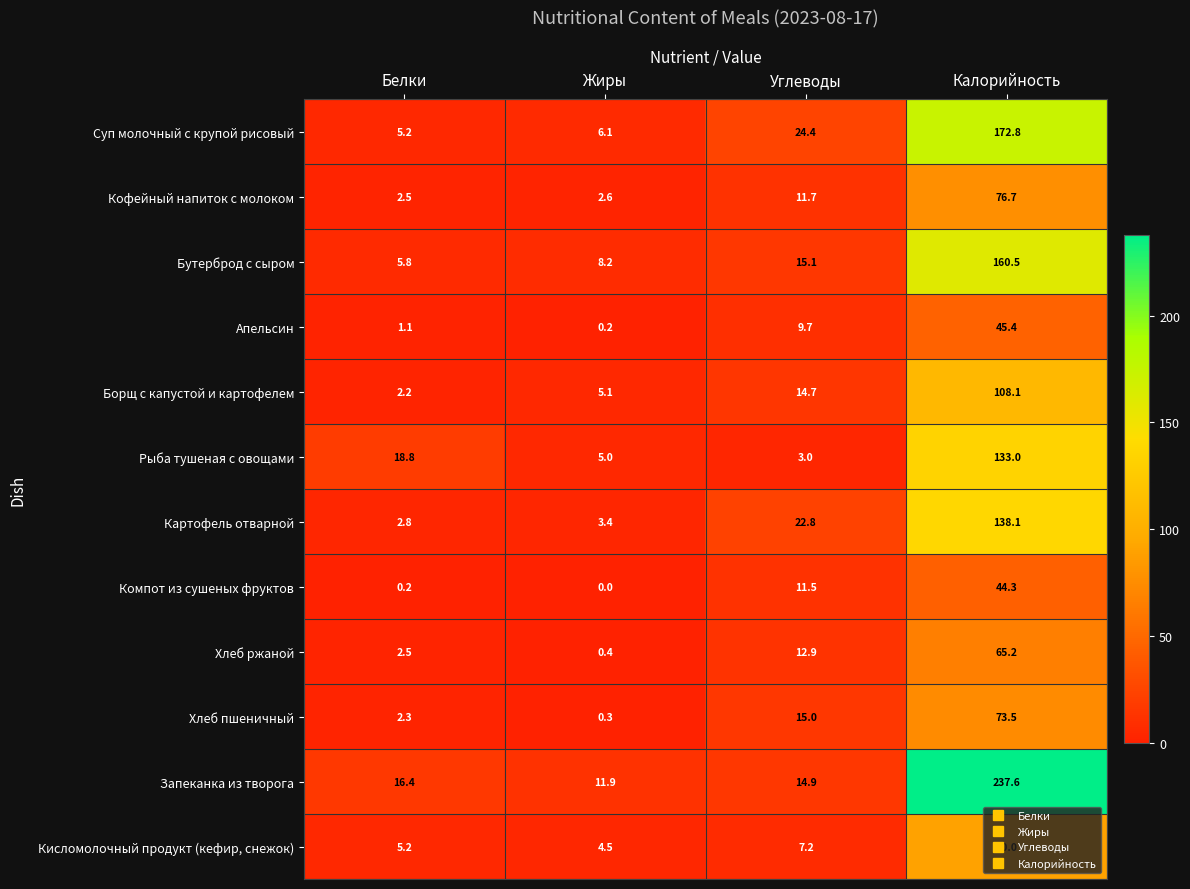

Which series has the largest range (max minus min)?

Запеканка из творога